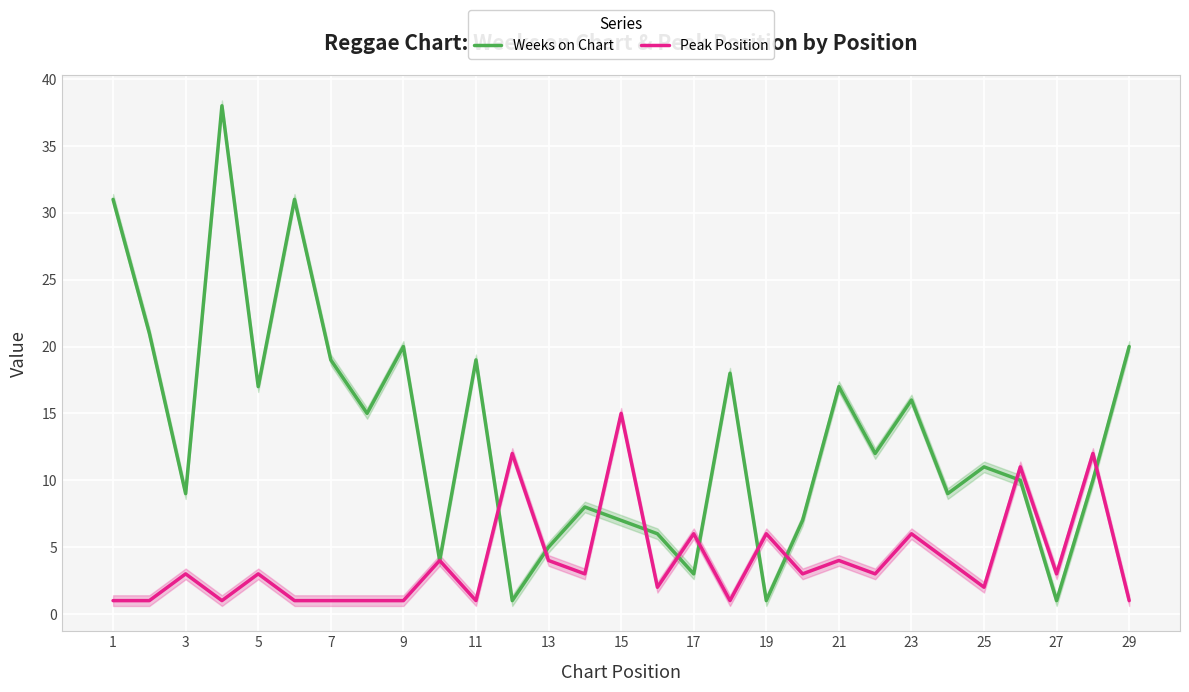

List the series in order of their peak value, highest first.

Weeks on Chart, Peak Position